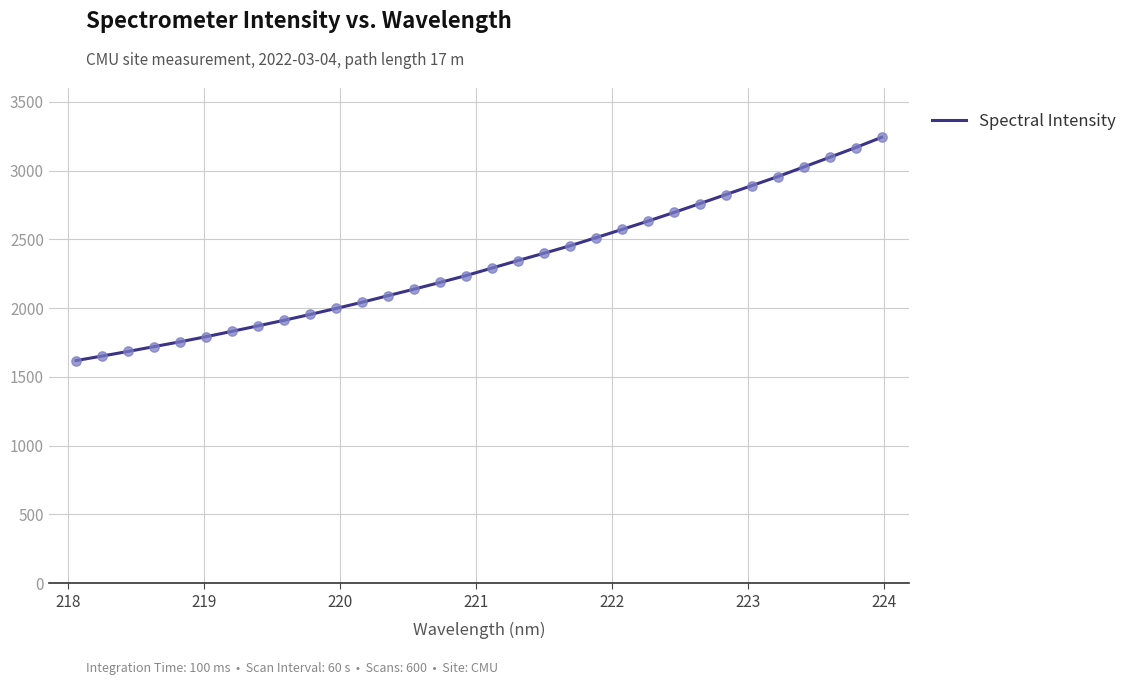

What is the maximum value shown in the chart?

3241.6